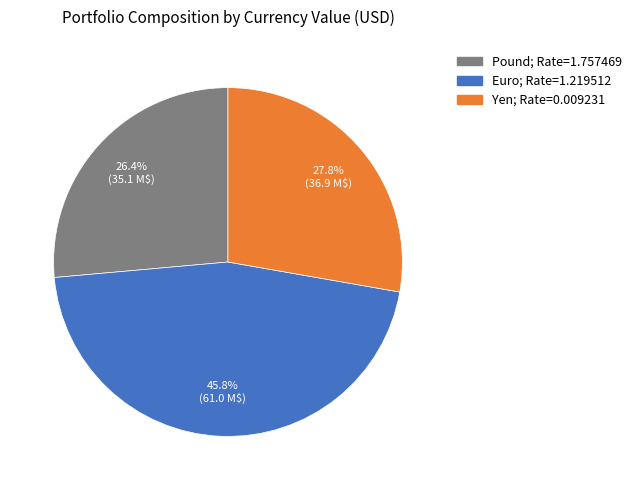

What percentage is the Yen slice, to the nearest percent?

28%